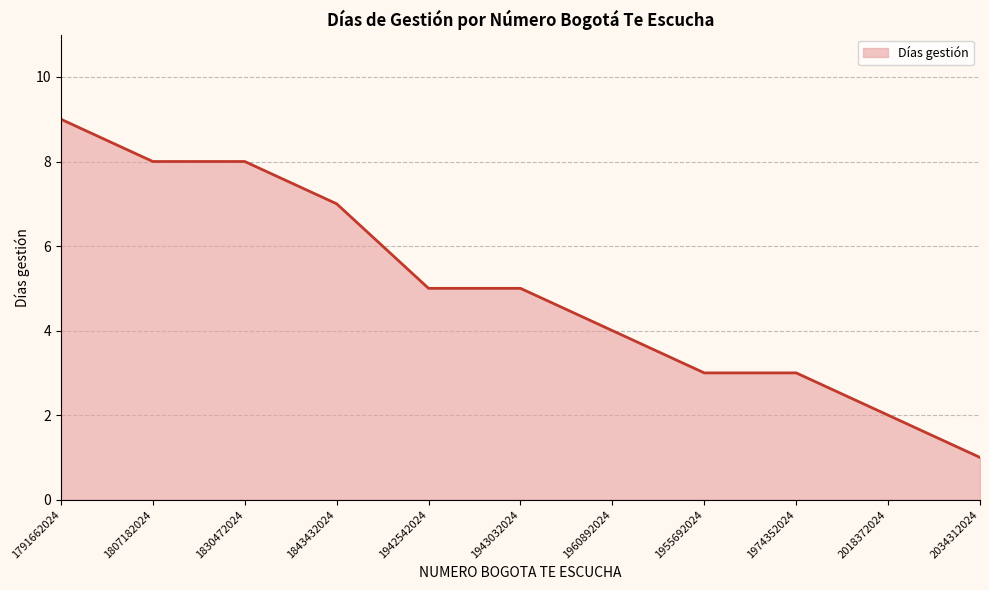

The value at 1830472024 is 11. True or false?

False